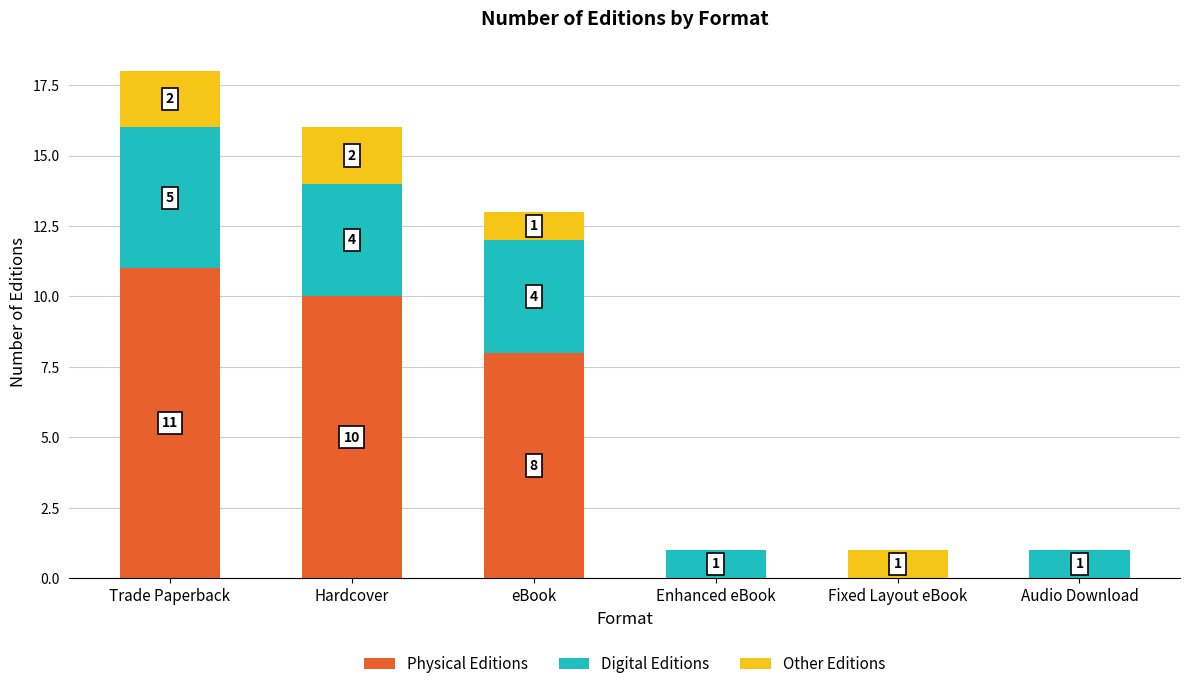

What is the sum of the Physical Editions values at Audio Download and Trade Paperback?

11